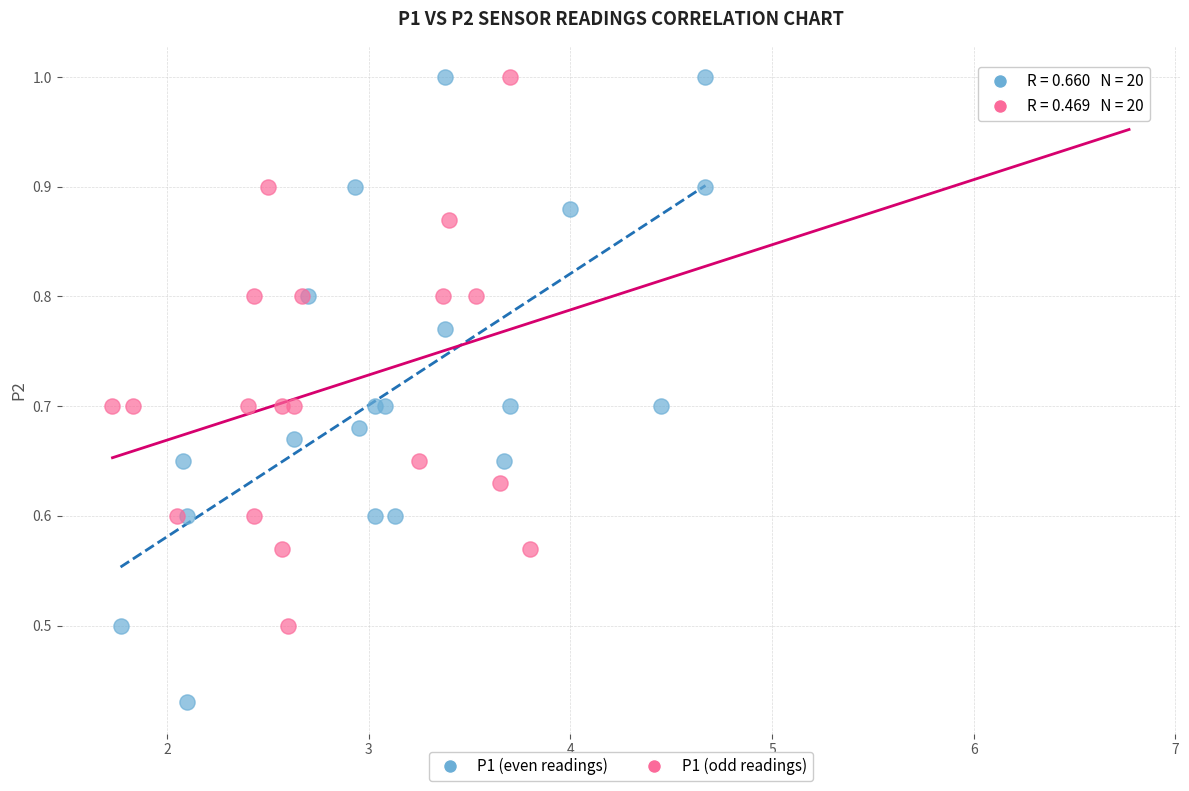

Which series contains the lowest Y value?

P1 (even readings)